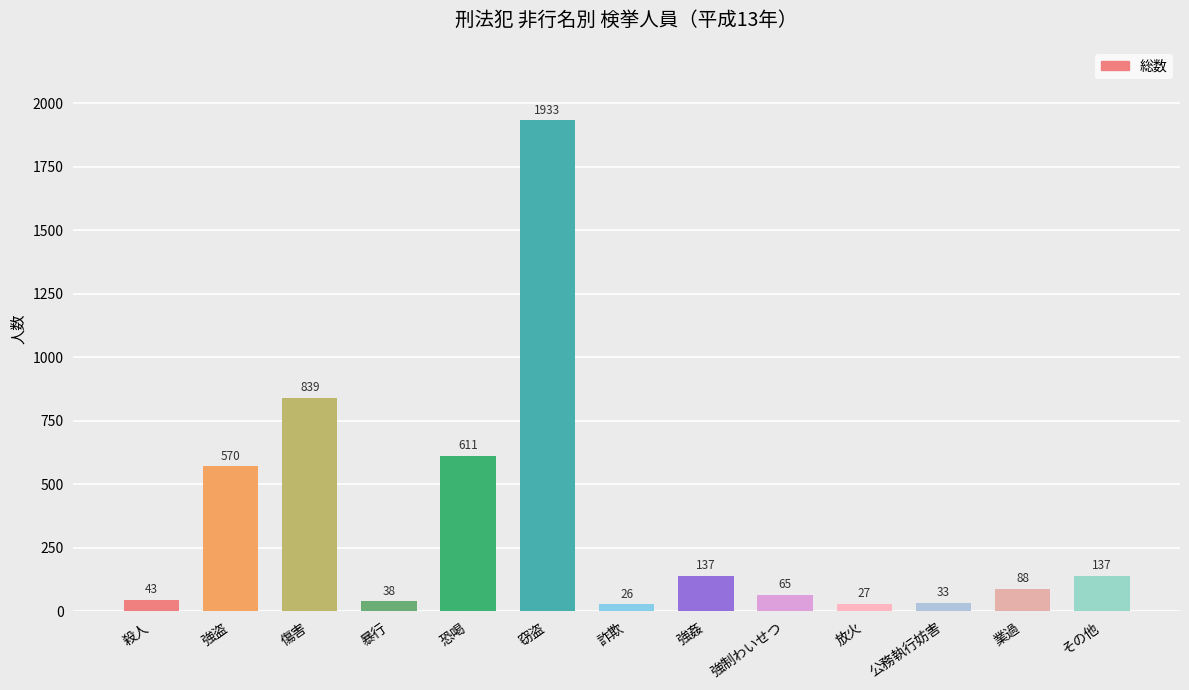

Reading right to left, transcribe all the data shown in this chart.

137	88	33	27	65	137	26	1933	611	38	839	570	43